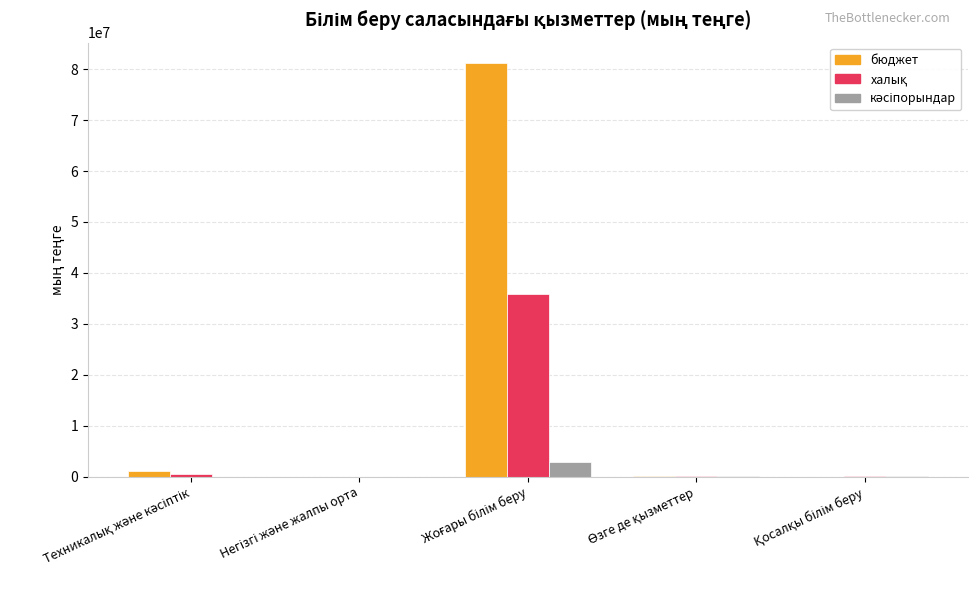

What is the greatest value displayed?

81145708